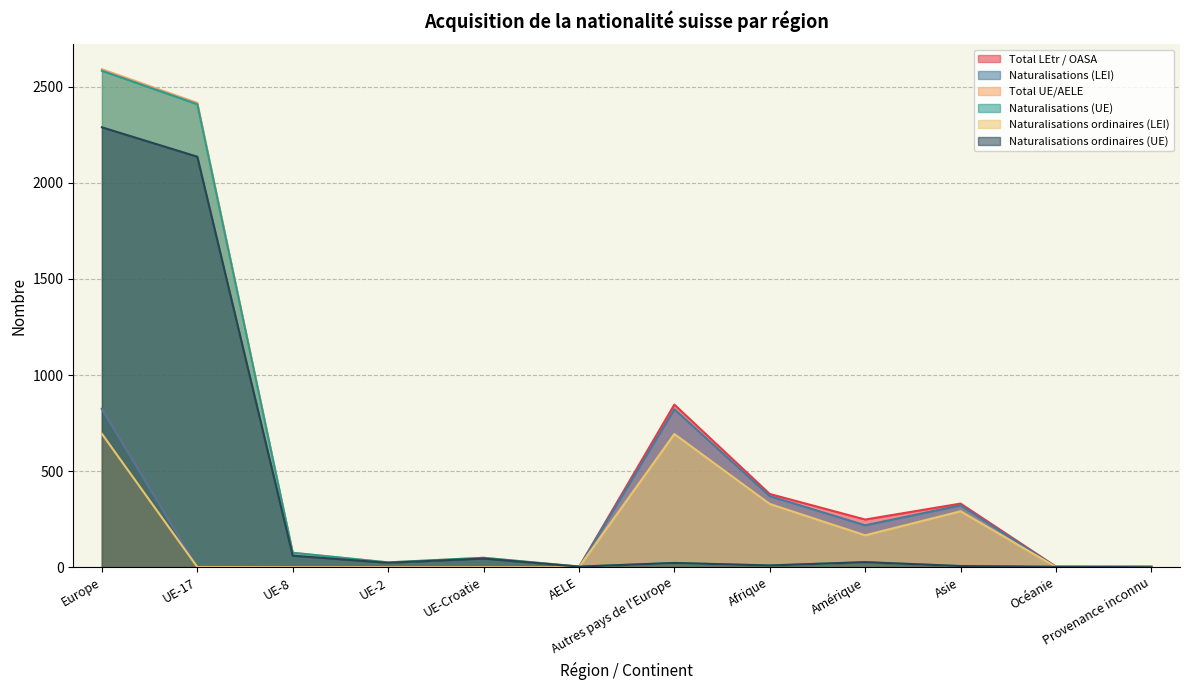

Where do Total UE/AELE and Total LEtr / OASA first cross each other?

AELE and Autres pays de l'Europe